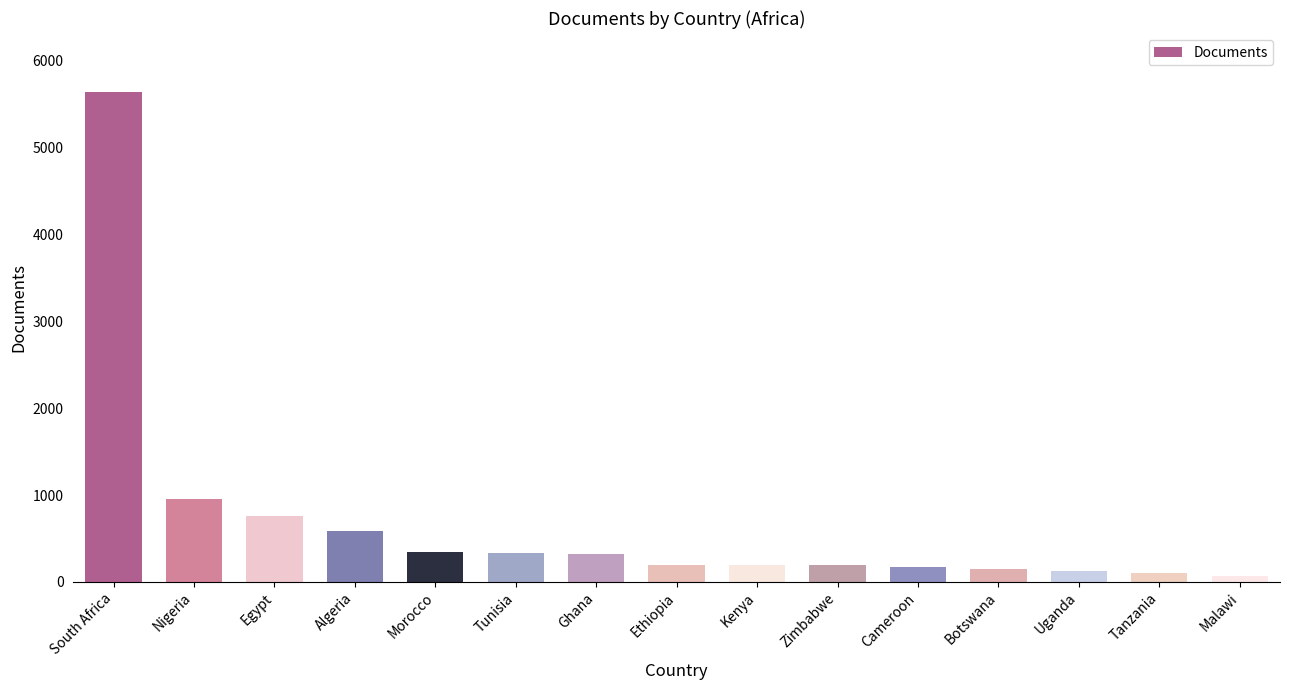

What is the difference between the maximum and second lowest values?

5539